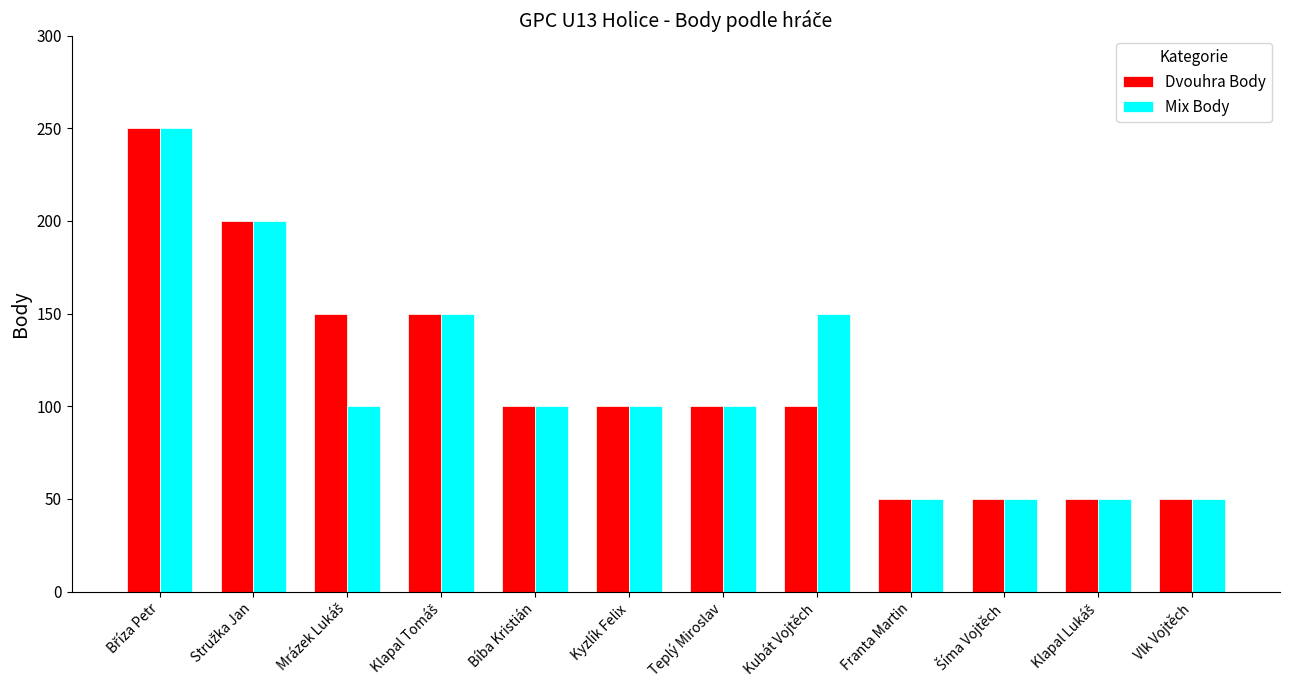

True or false: Mix Body has a value of 49 at Kubát Vojtěch.

False